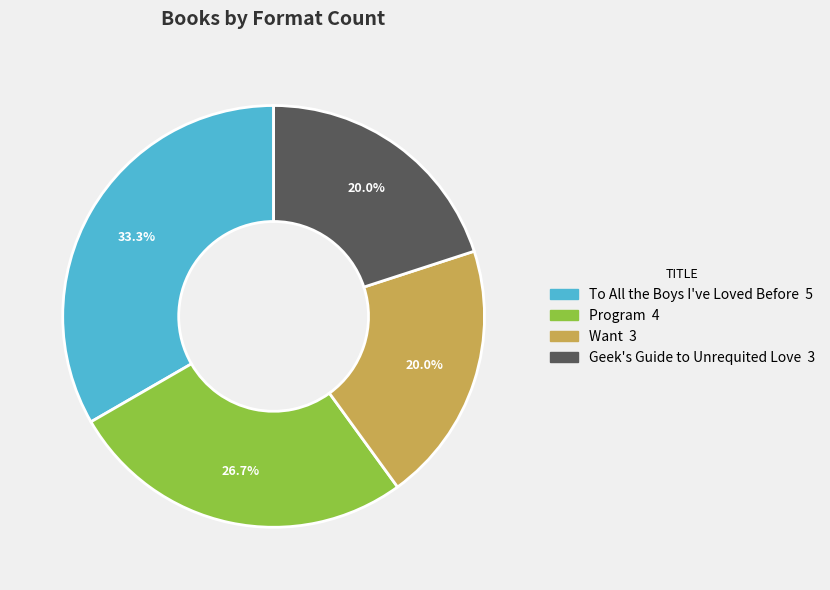

The Geek's Guide to Unrequited Love slice represents 20% of the pie. True or false?

True